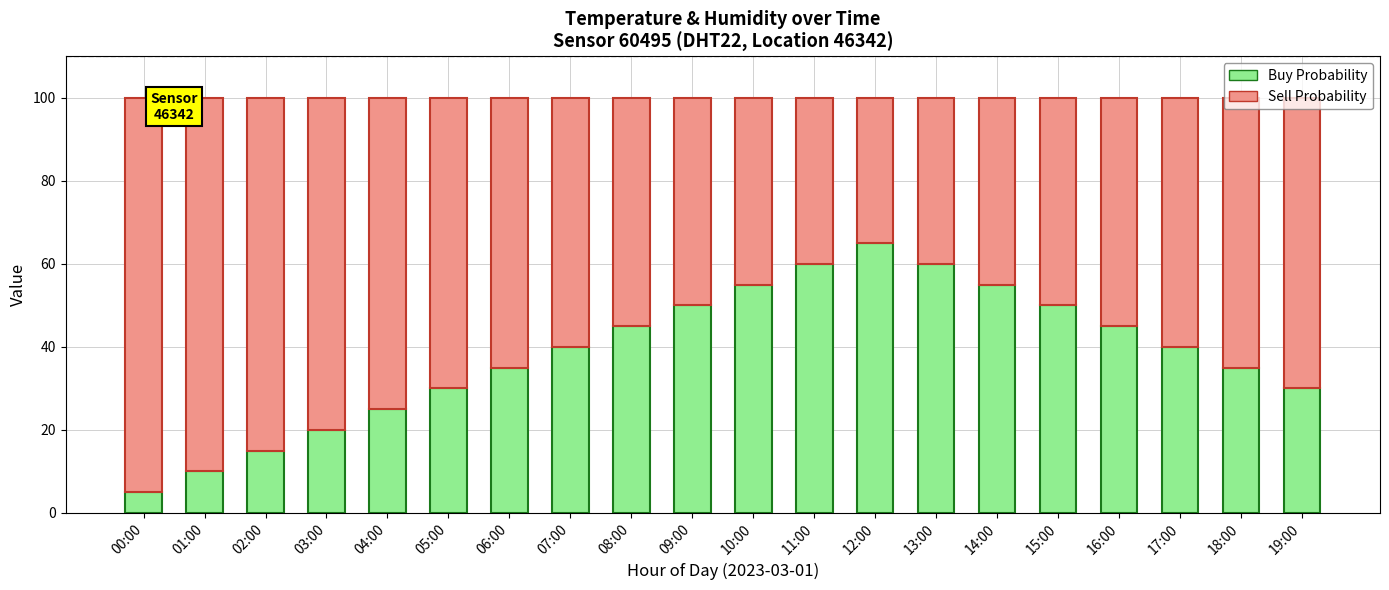

What is the total value across all series at 13:00?

100